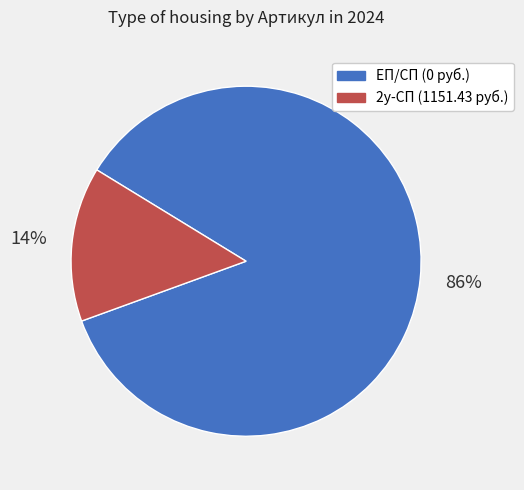

Which category has the smallest portion of the pie?

2у-СП (1151.43 руб.)